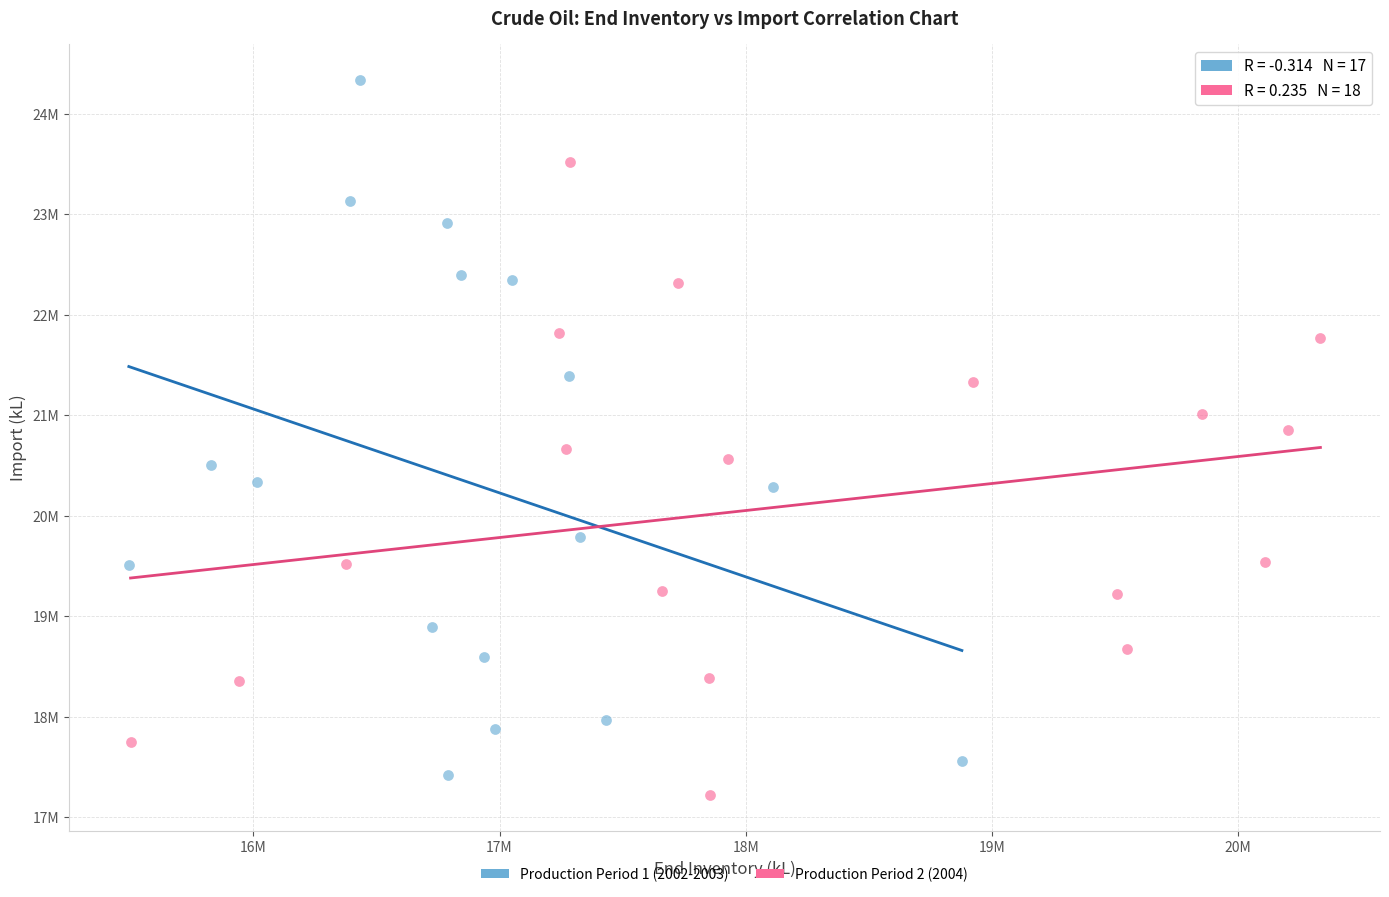

Which series has the largest Y range (max minus min)?

Production Period 1 (2002-2003)